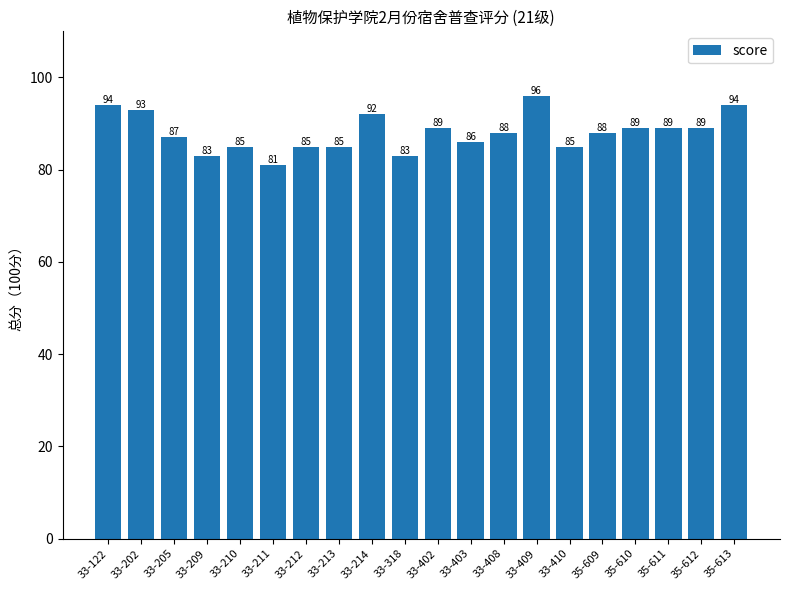

Where does the data first go above 88?

33-122